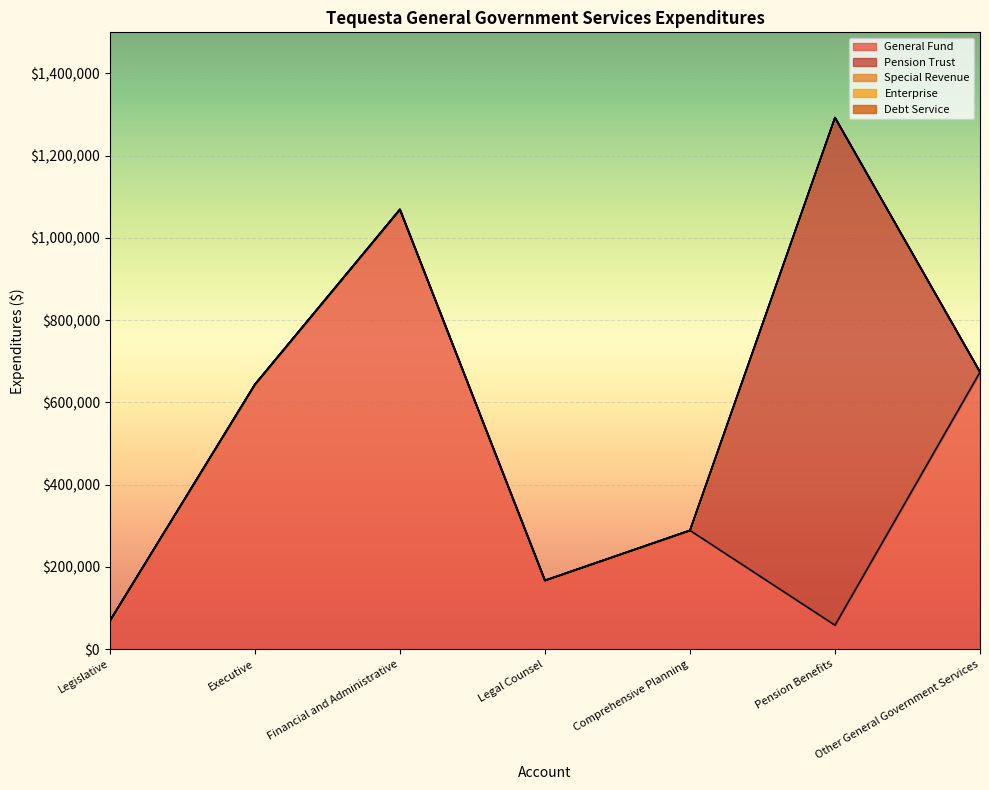

The value of Enterprise at Comprehensive Planning is 0. True or false?

True